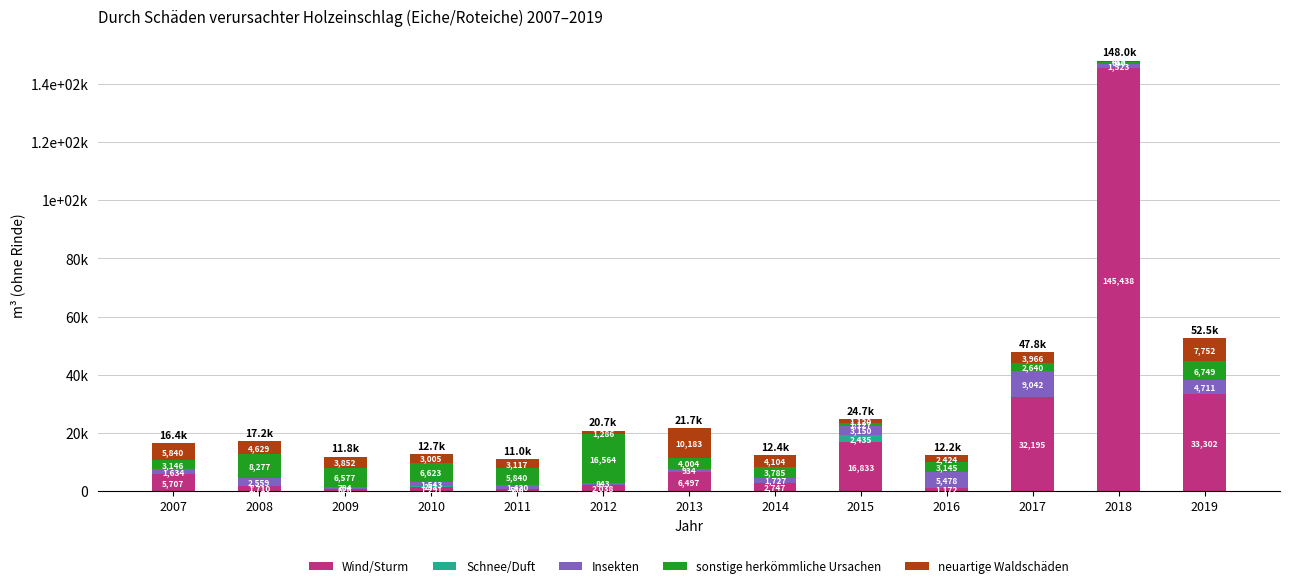

Are the bars grouped side by side (vs. stacked)?

No